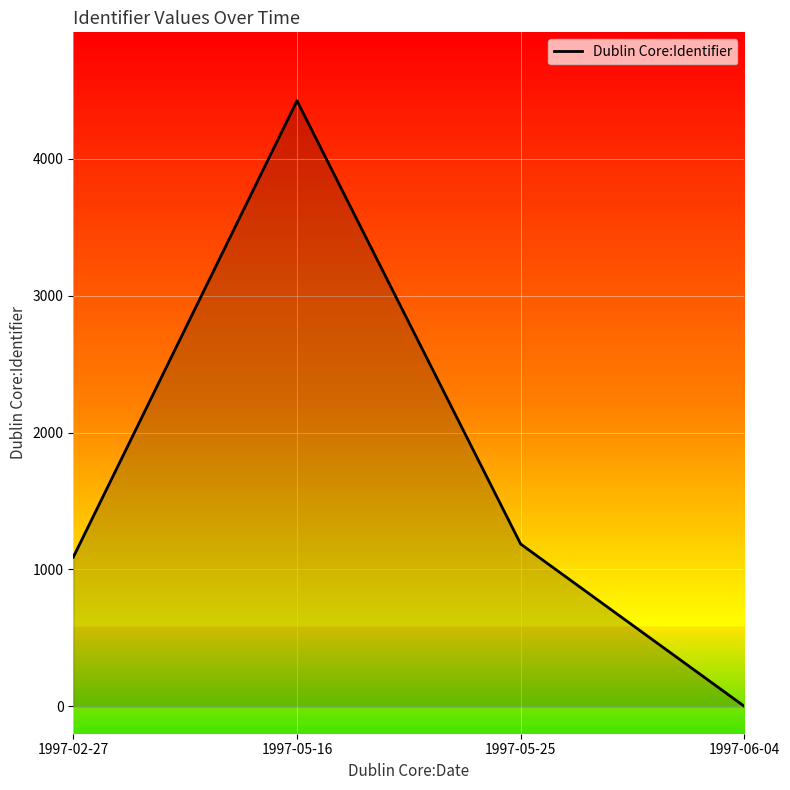

How many interior local peaks (higher than both neighbors) does the data have?

1